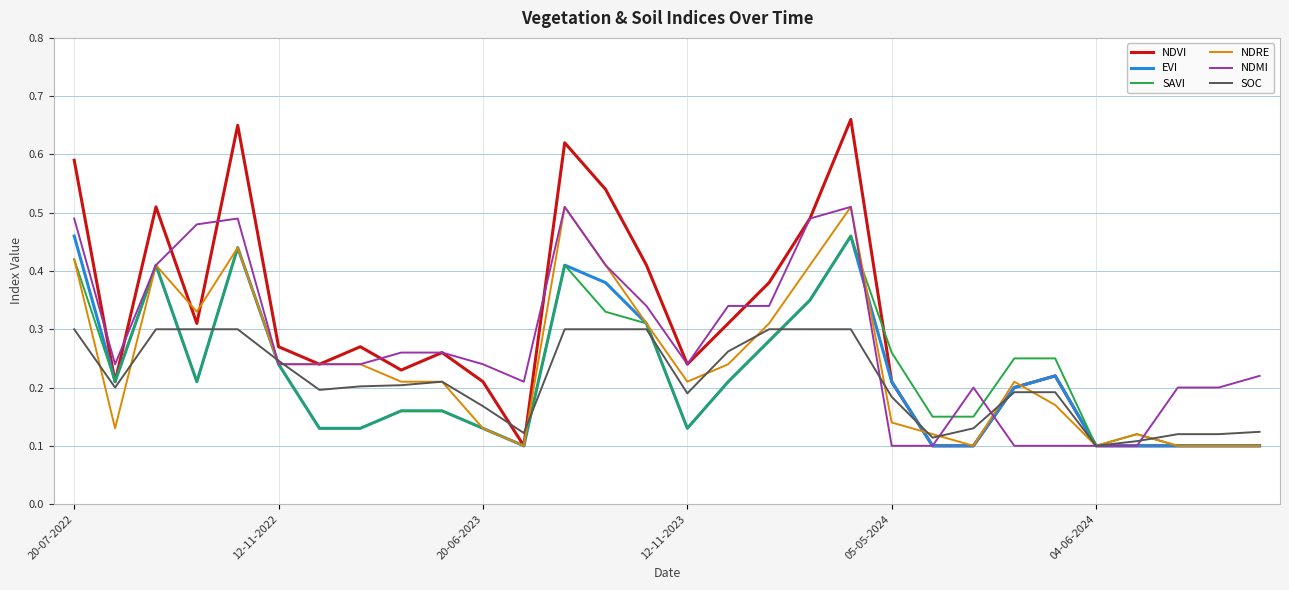

Which series has the largest total across all categories?

NDVI